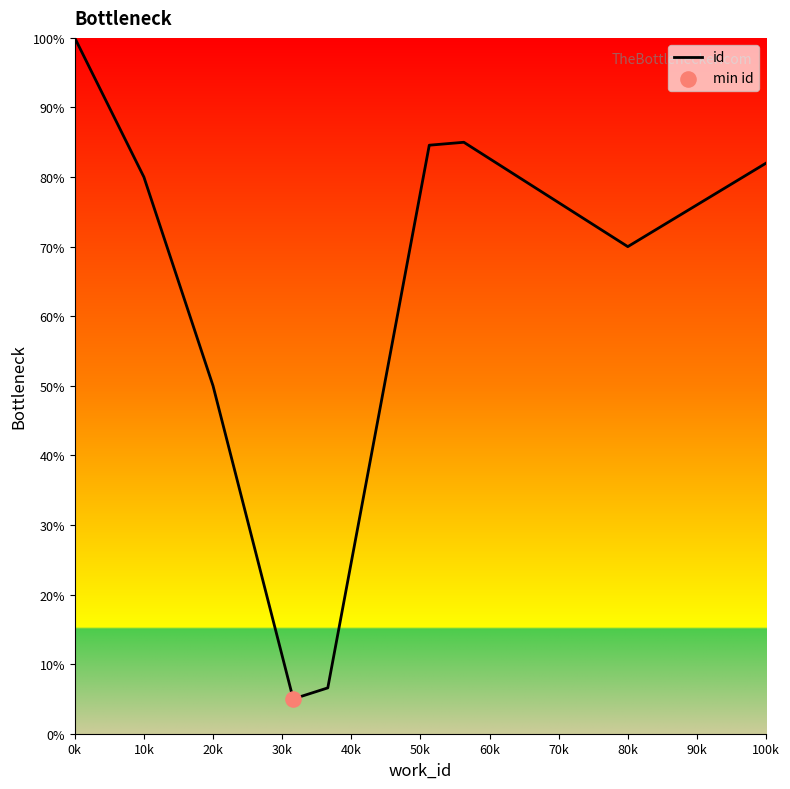

What is the smallest value displayed?

5.0